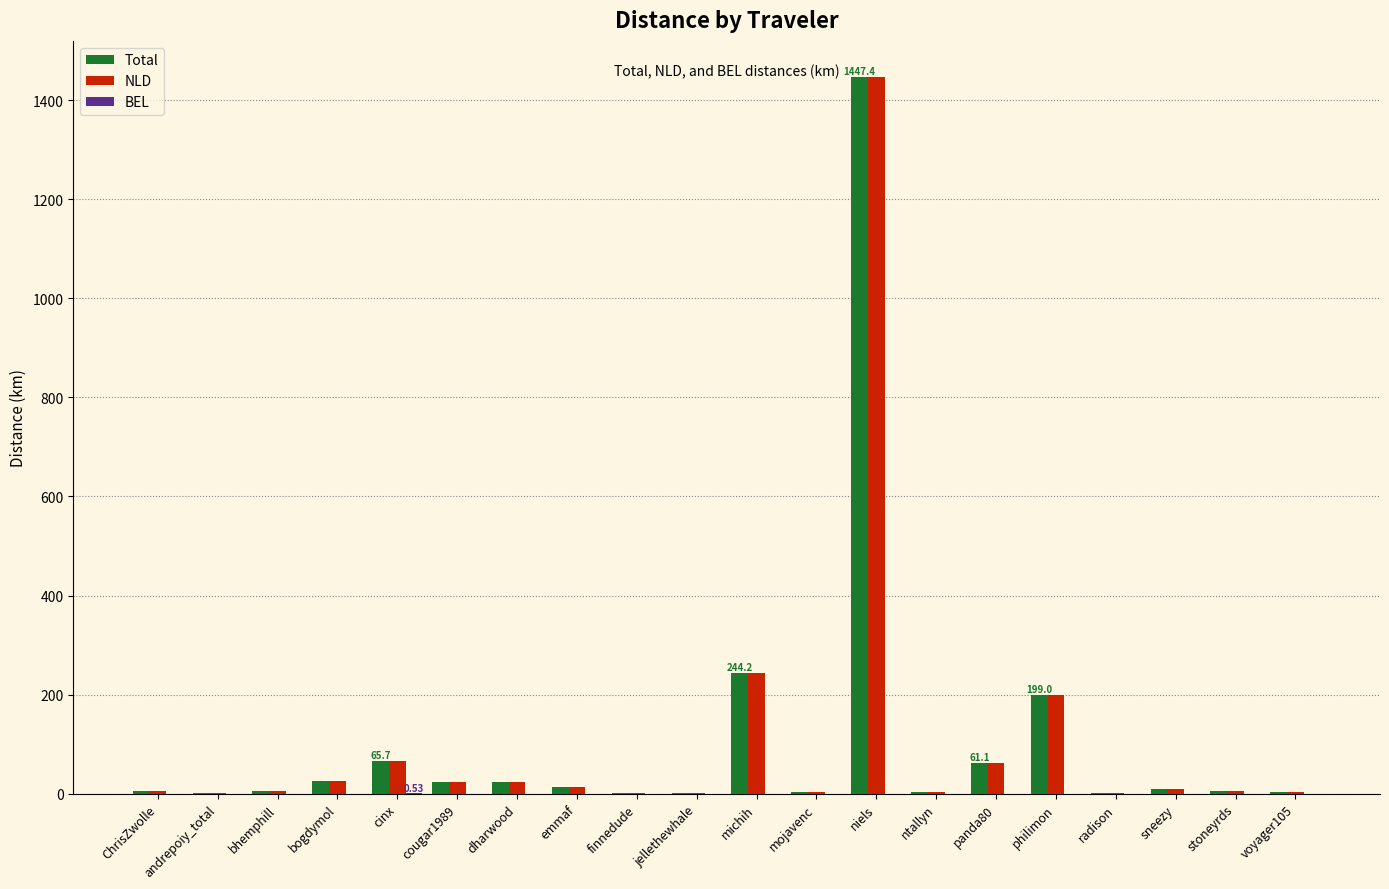

Which category has the highest value across all series?

niels